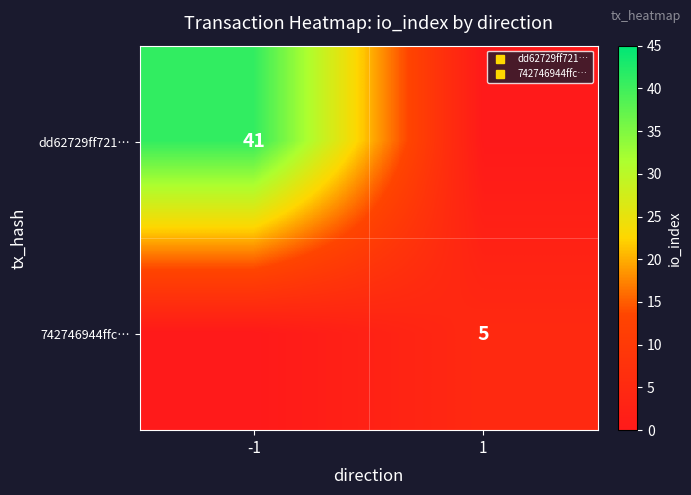

The value of 742746944ffc… at -1 is -2. True or false?

False